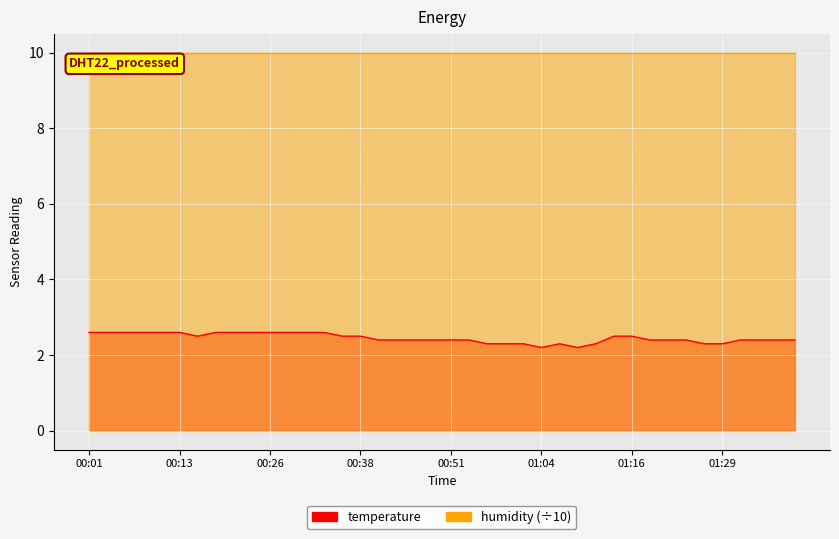

At which category does the data reach its first local valley?

00:16